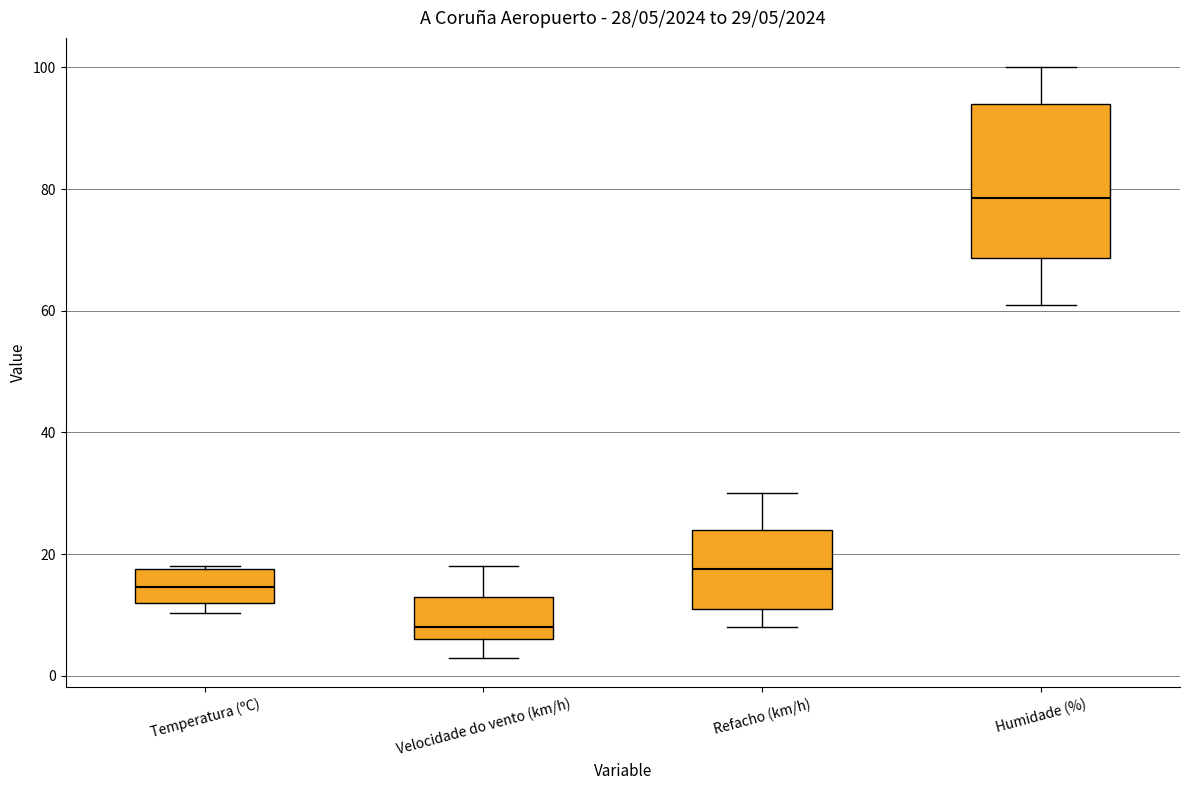

Comparing the boxes themselves (not the whiskers), which one is the tallest?

Humidade (%)